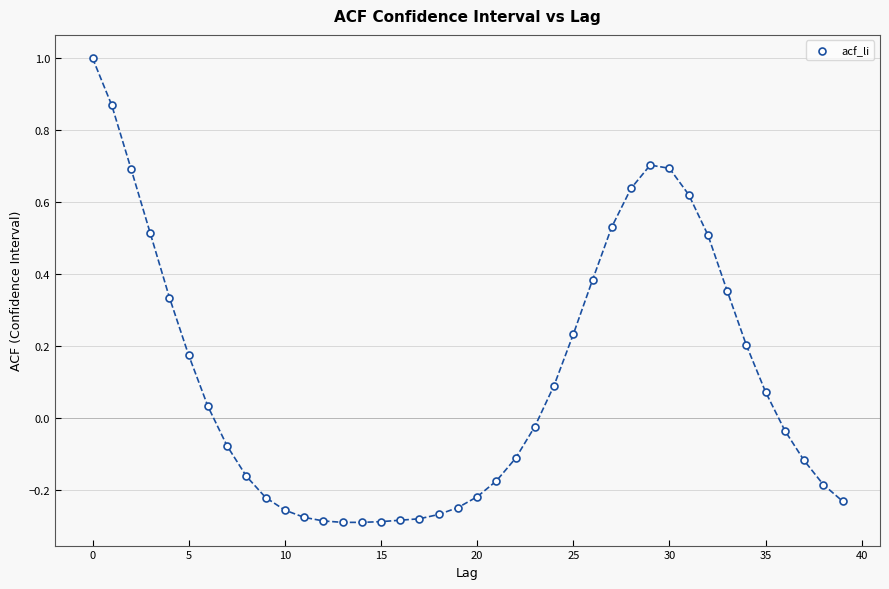

What is the range of Y values (max minus min)?

1.3